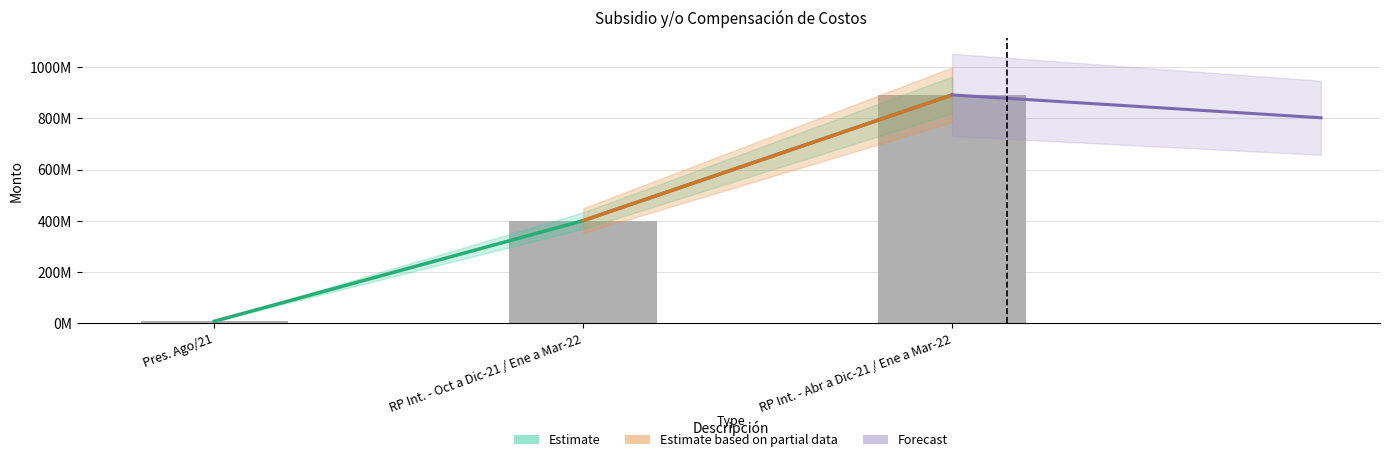

At which category does the chart reach its minimum across all series?

Pres. Ago/21